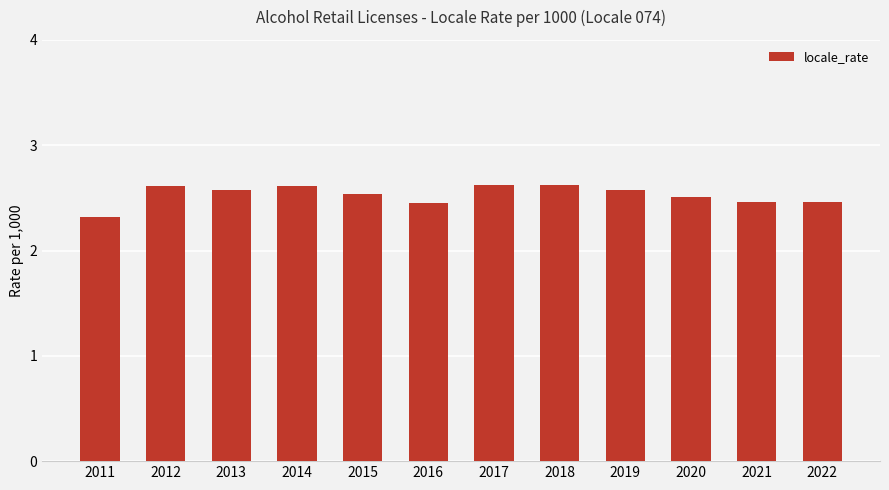

What is the greatest value displayed?

2.6